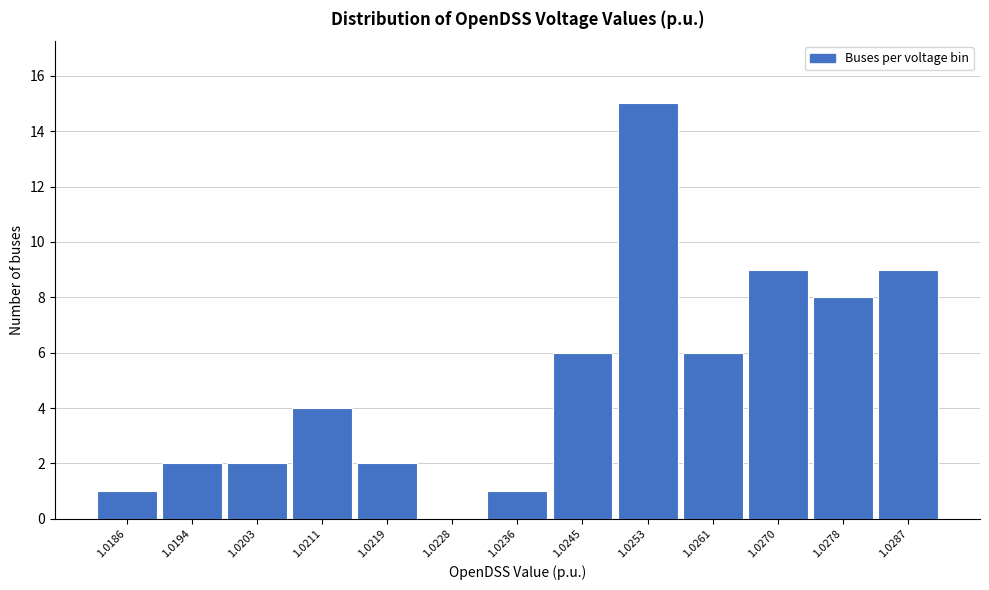

Reading left to right, what are all the values shown in this chart?

1.0186=1	1.0194=2	1.0203=2	1.0211=4	1.0219=2	1.0228=0	1.0236=1	1.0245=6	1.0253=15	1.0261=6	1.0270=9	1.0278=8	1.0287=9